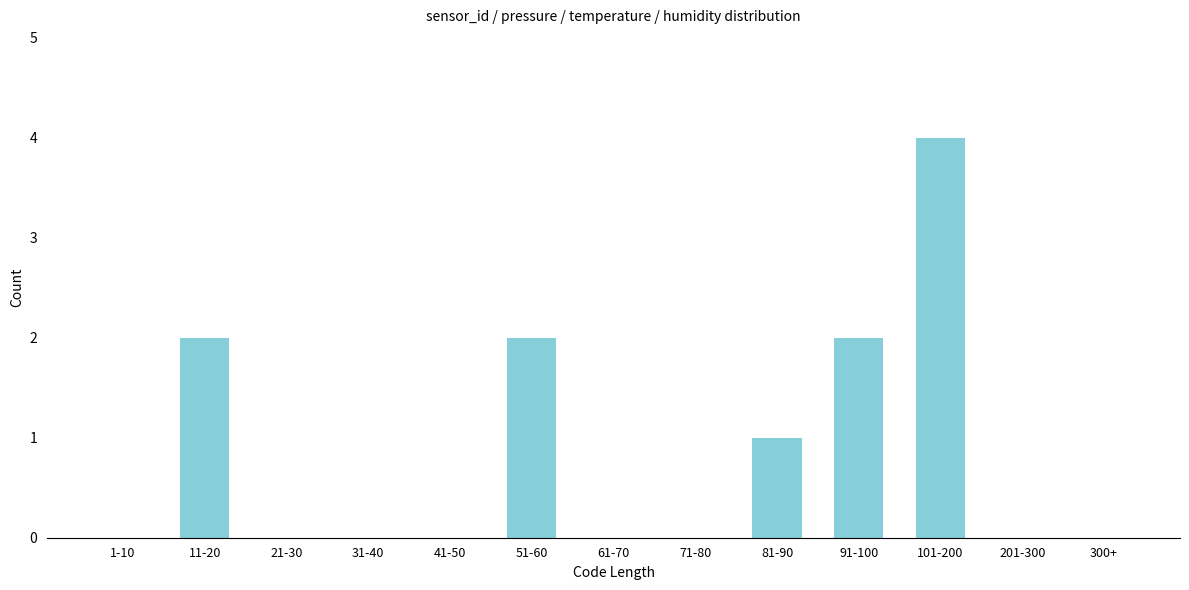

Reading left to right, transcribe all the data shown in this chart.

1-10=0	11-20=2	21-30=0	31-40=0	41-50=0	51-60=2	61-70=0	71-80=0	81-90=1	91-100=2	101-200=4	201-300=0	300+=0